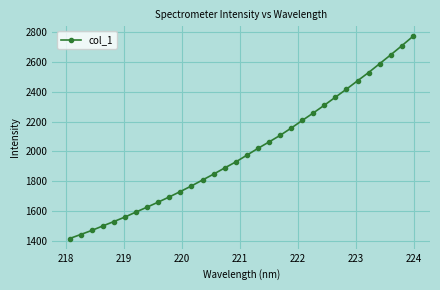

How many data points are less than 1974?

16